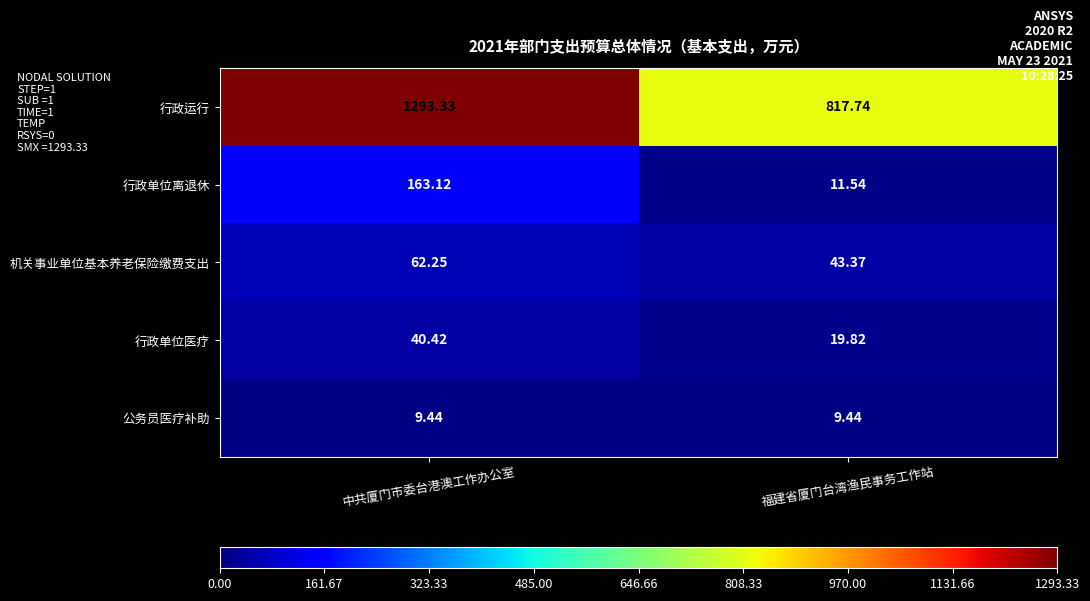

List the series in order of their peak value, lowest first.

公务员医疗补助, 行政单位医疗, 机关事业单位基本养老保险缴费支出, 行政单位离退休, 行政运行